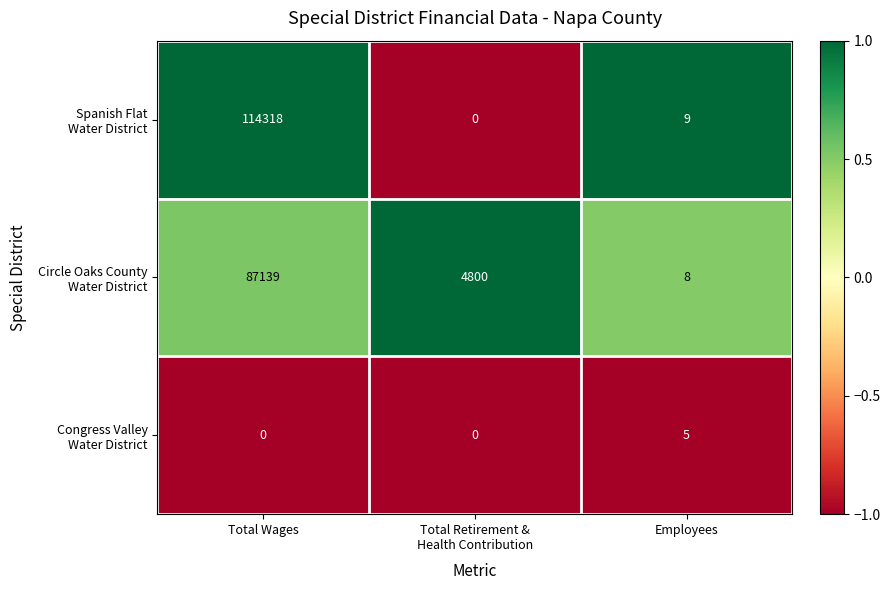

At which category is the sum across all series the highest?

Total Wages